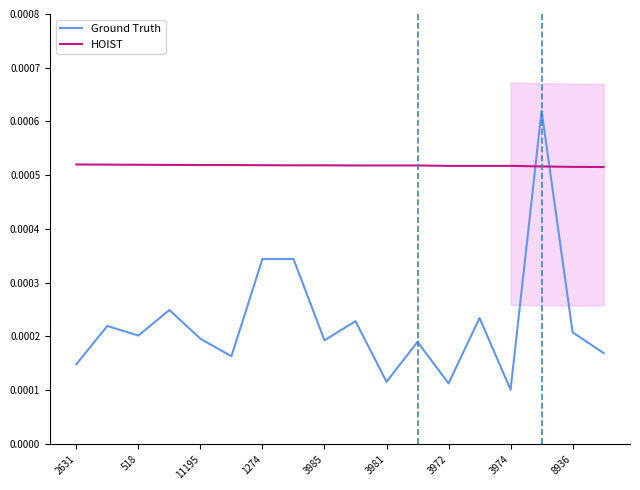

How many Ground Truth values are between 0 and 1?

18